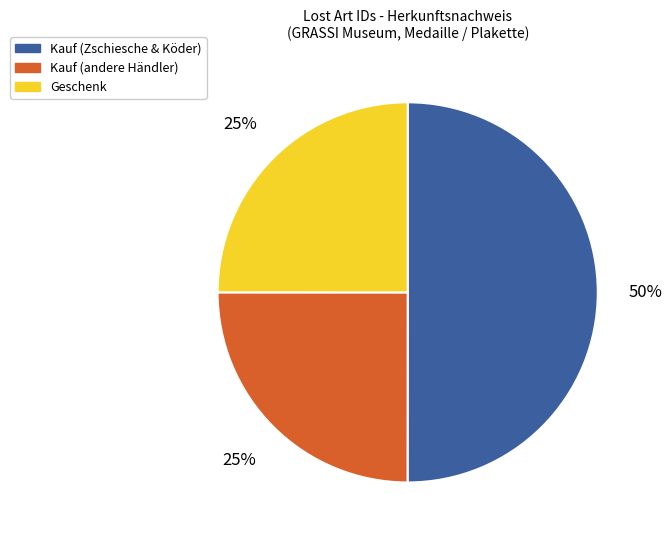

Between Geschenk and Kauf (Zschiesche & Köder), which is larger?

Kauf (Zschiesche & Köder)